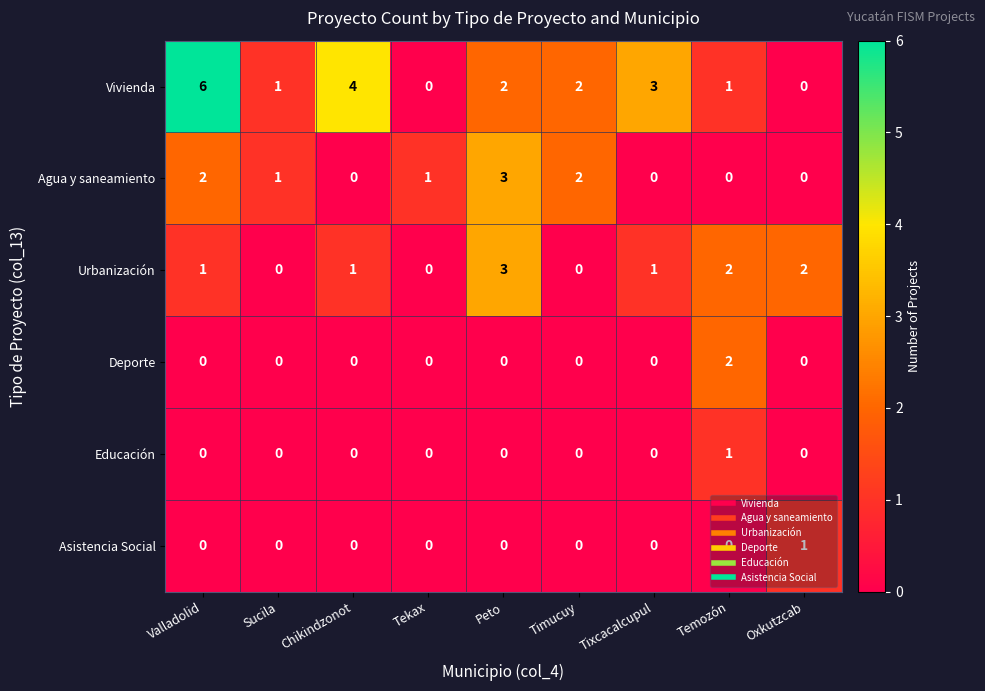

What is the total value across all series at Sucila?

2